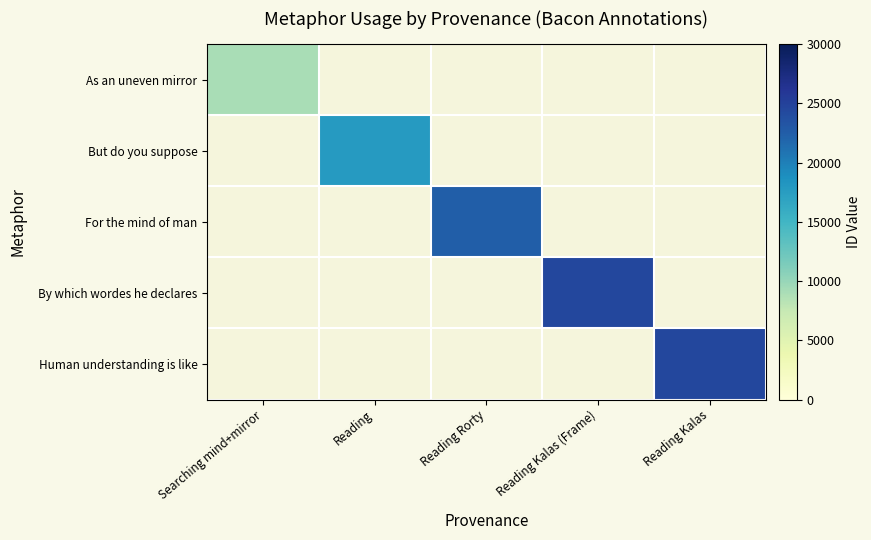

What is the maximum value shown in the chart?

24382.0